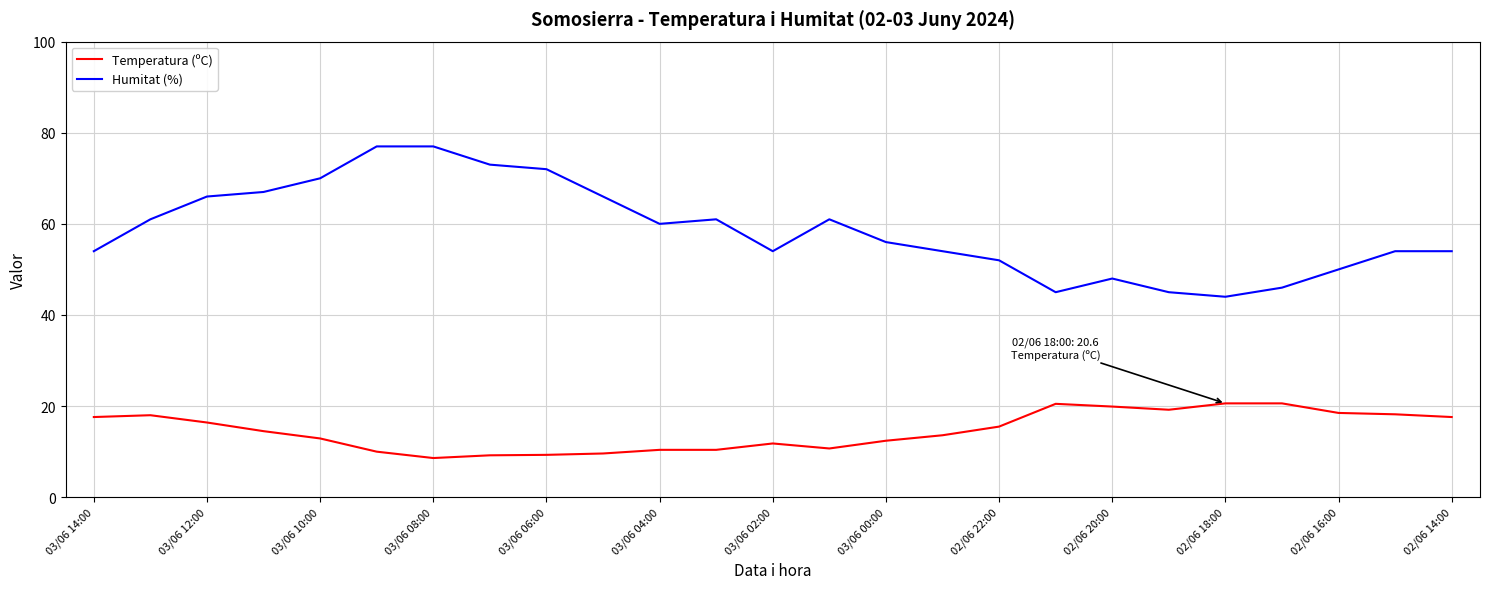

True or false: Humitat (%) has more than 2 points higher than both neighbors.

True